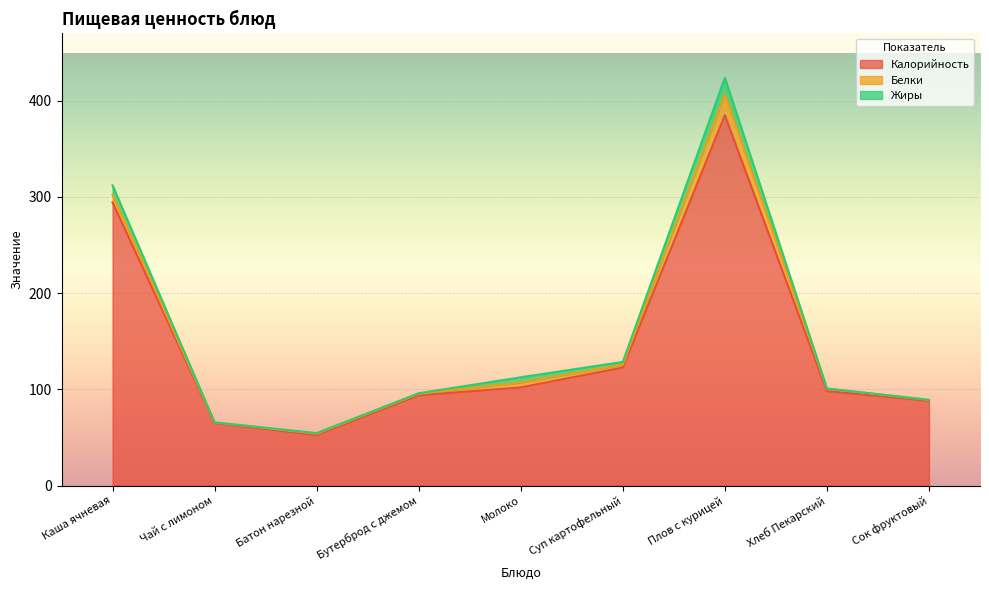

What are all the series names shown in the legend?

Калорийность, Белки, Жиры